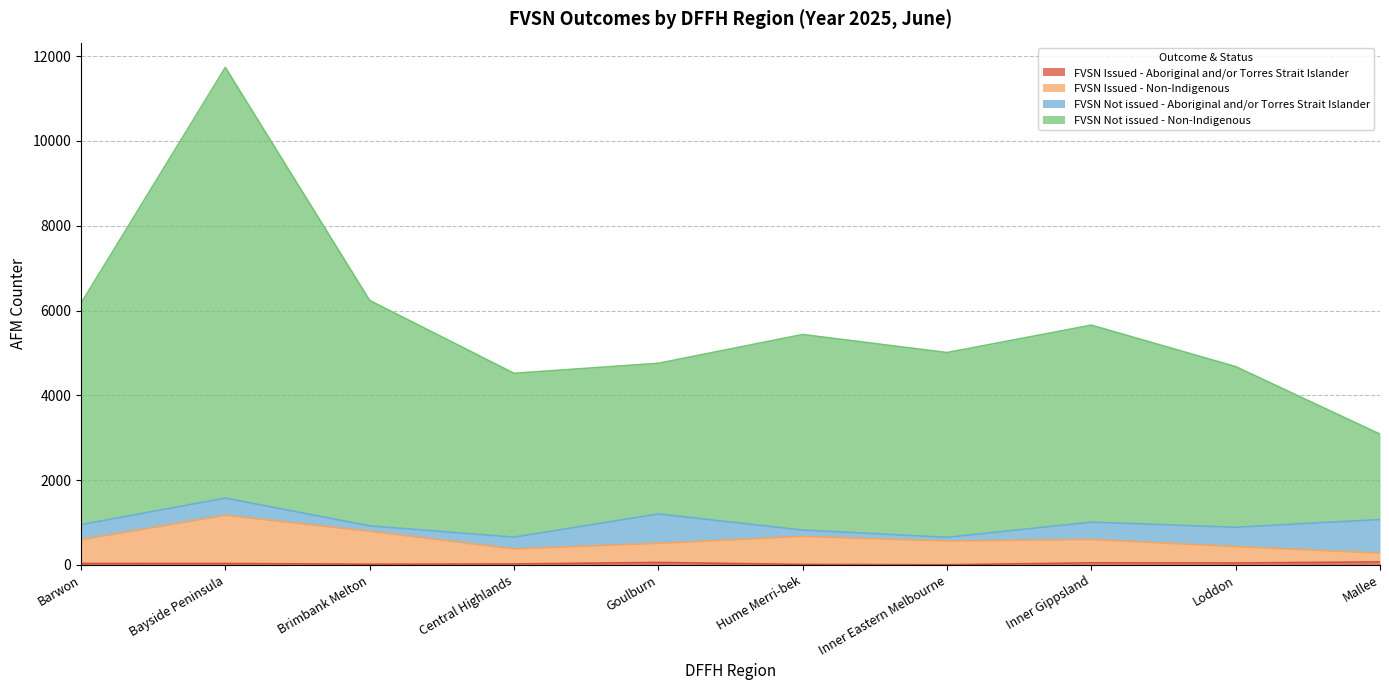

The FVSN Issued - Non-Indigenous series shows 1015 at Barwon. True or false?

False